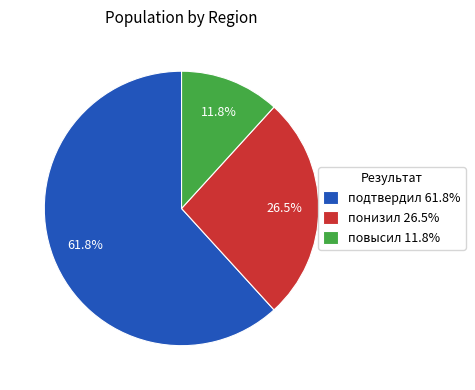

Is the sum of повысил 11.8% and подтвердил 61.8% greater than half?

Yes